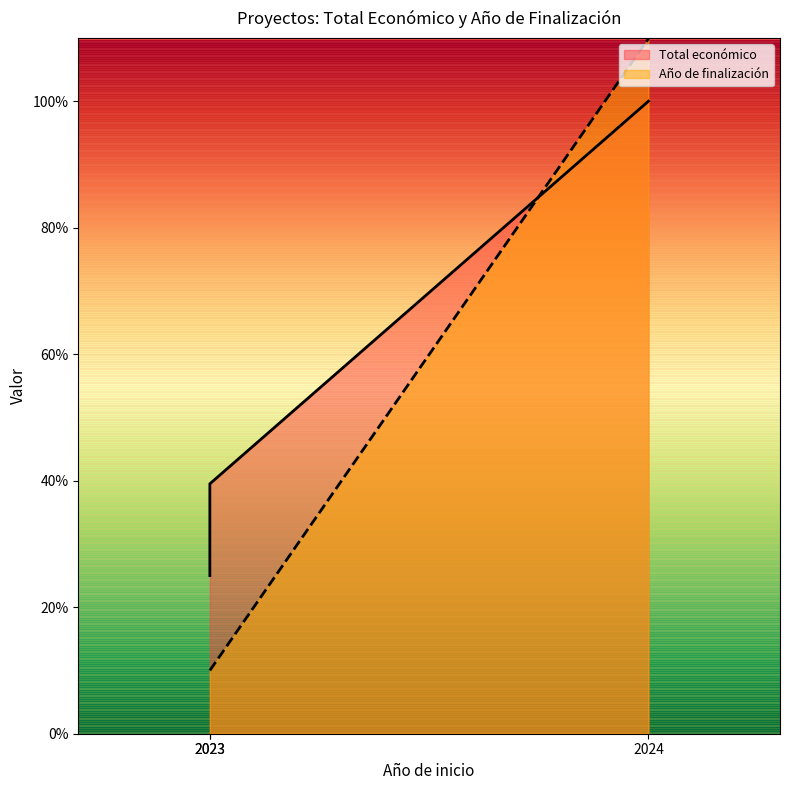

Reading left to right, extract all data points from this chart.

Total económico: 25.0	39.5	100.0
Año de finalización: 10.0	10.0	109.9